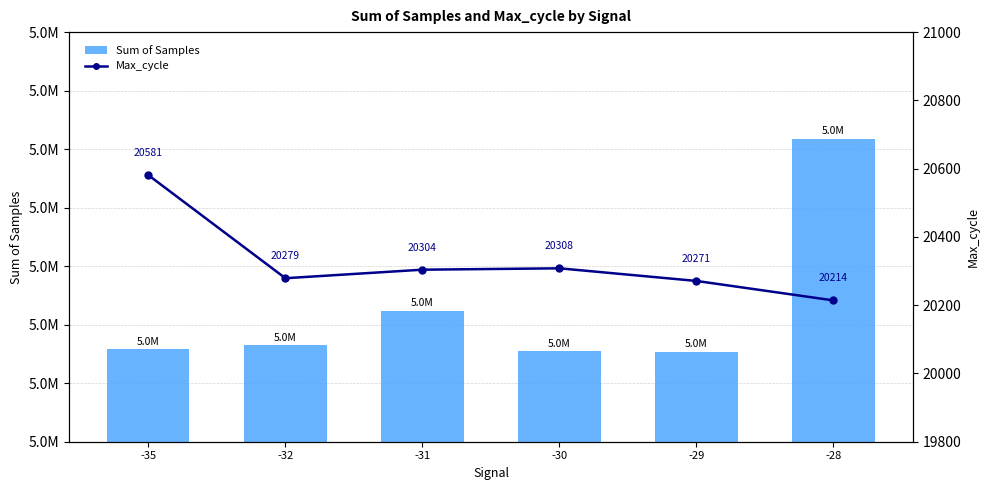

Reading left to right, extract all data points from this chart.

Sum of Samples: 4992904	4993229	4996194	4992745	4992695	5010909
Max_cycle: 20581	20279	20304	20308	20271	20214